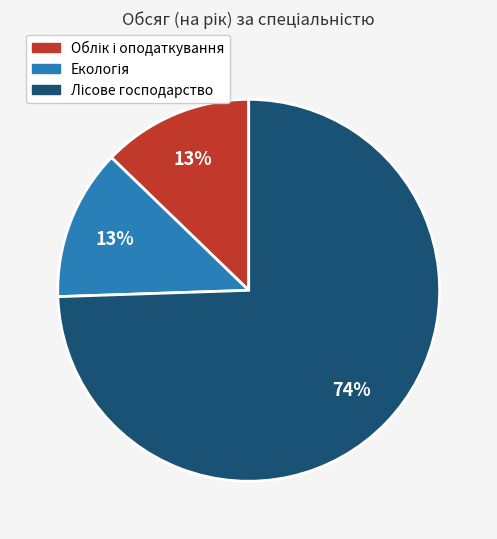

To the nearest percent, what is the average slice percentage?

33%